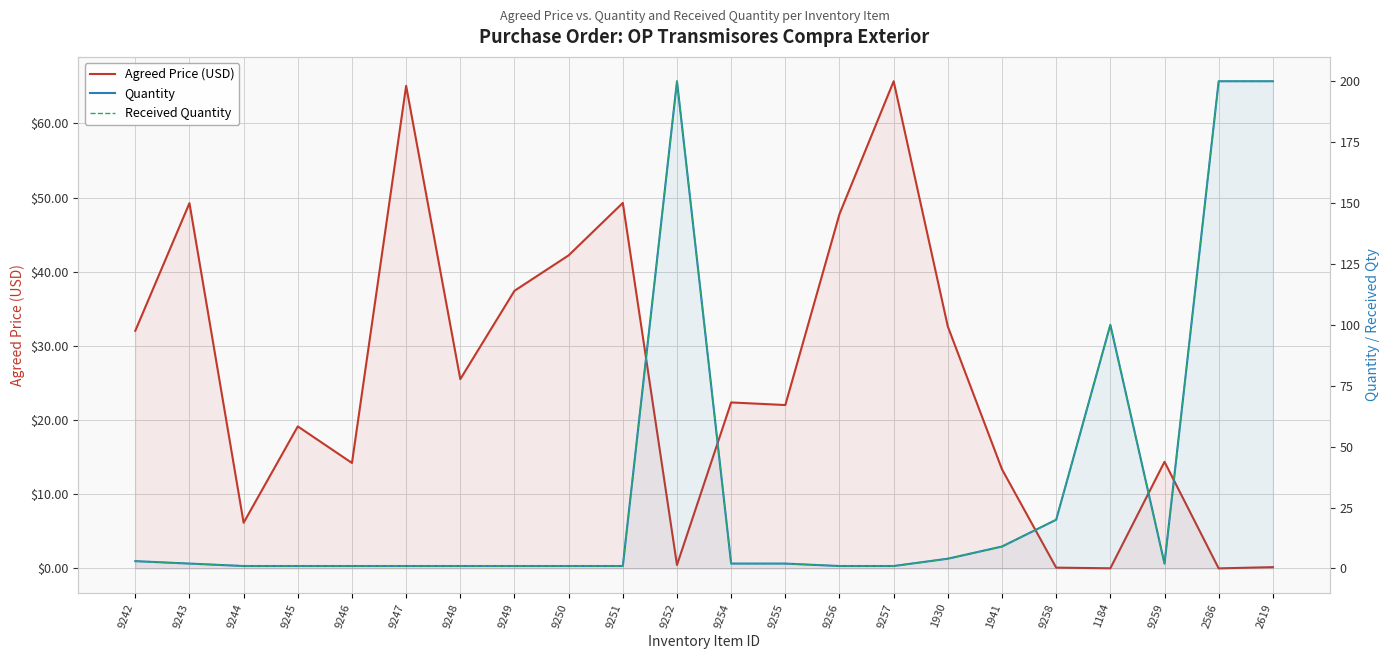

The value of Agreed Price (USD) at 9255 is 8.7. True or false?

False